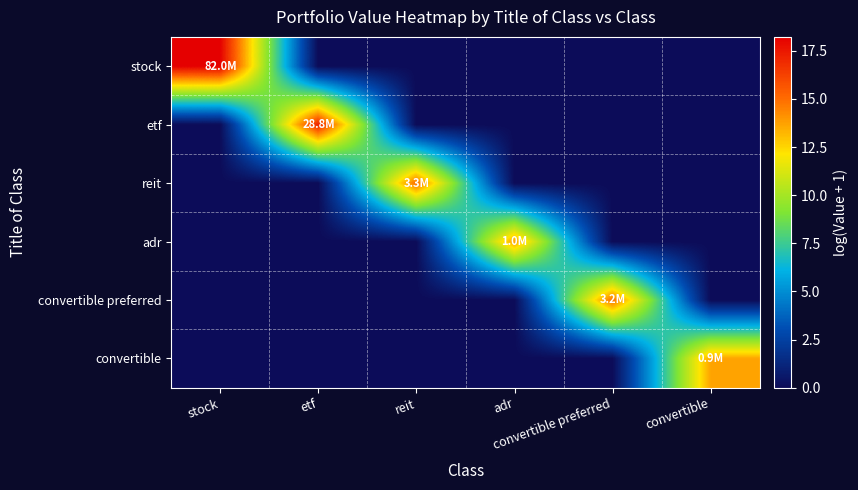

What is the spread (max minus min) of values at convertible?

13.7